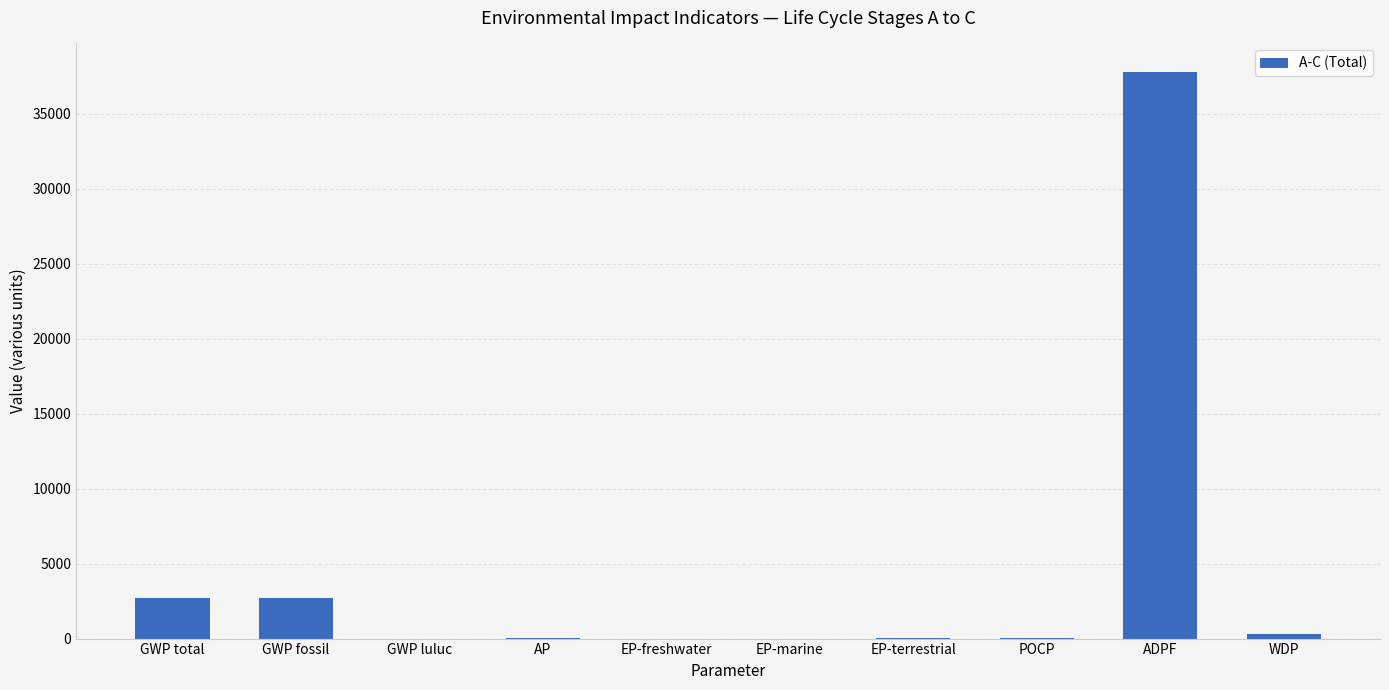

True or false: the data shows 1122.5 at GWP fossil.

False